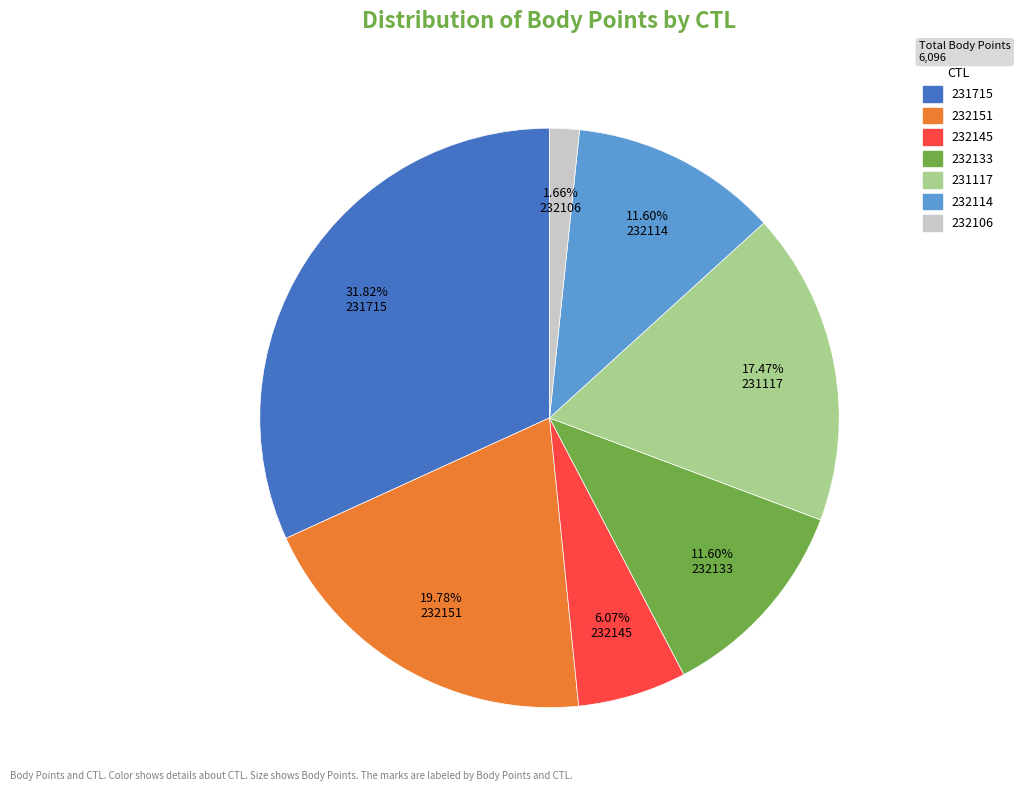

Do 231117 and 232106 together represent more than half of the pie?

No